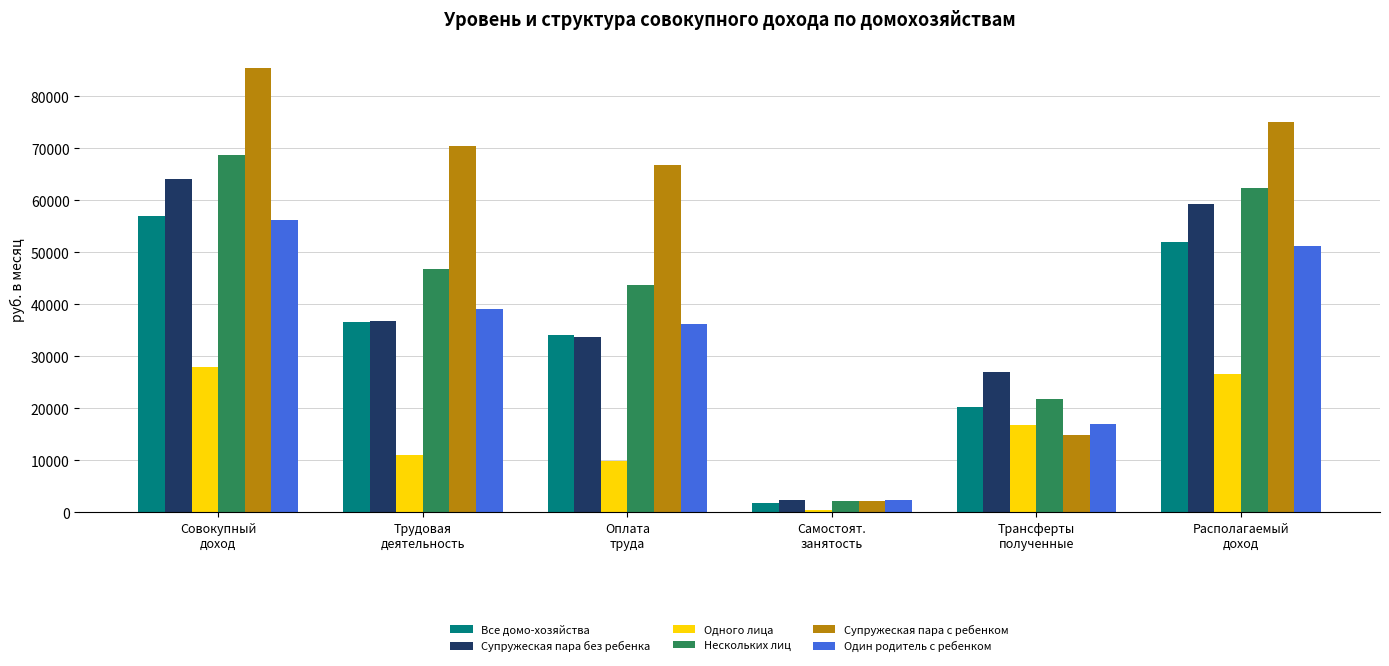

What is the maximum value shown in the chart?

85379.7